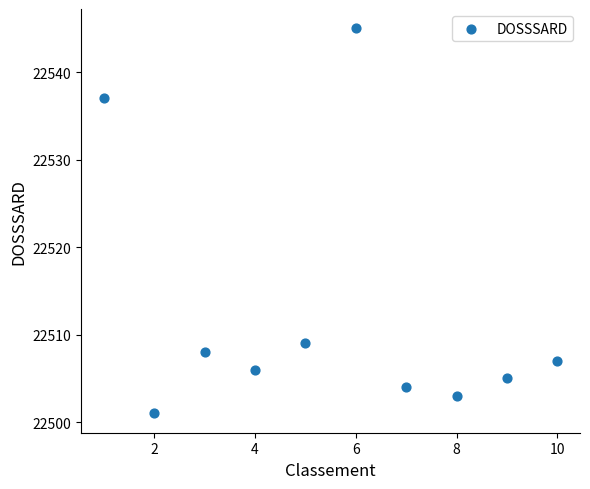

What is the range of Y values (max minus min)?

44